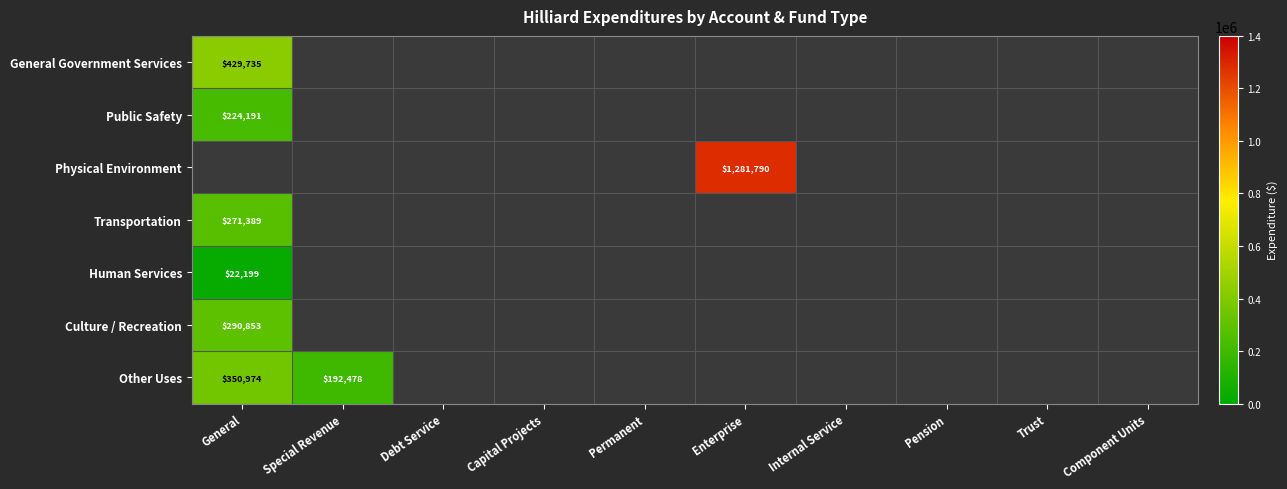

The Transportation series shows 101244 at General. True or false?

False